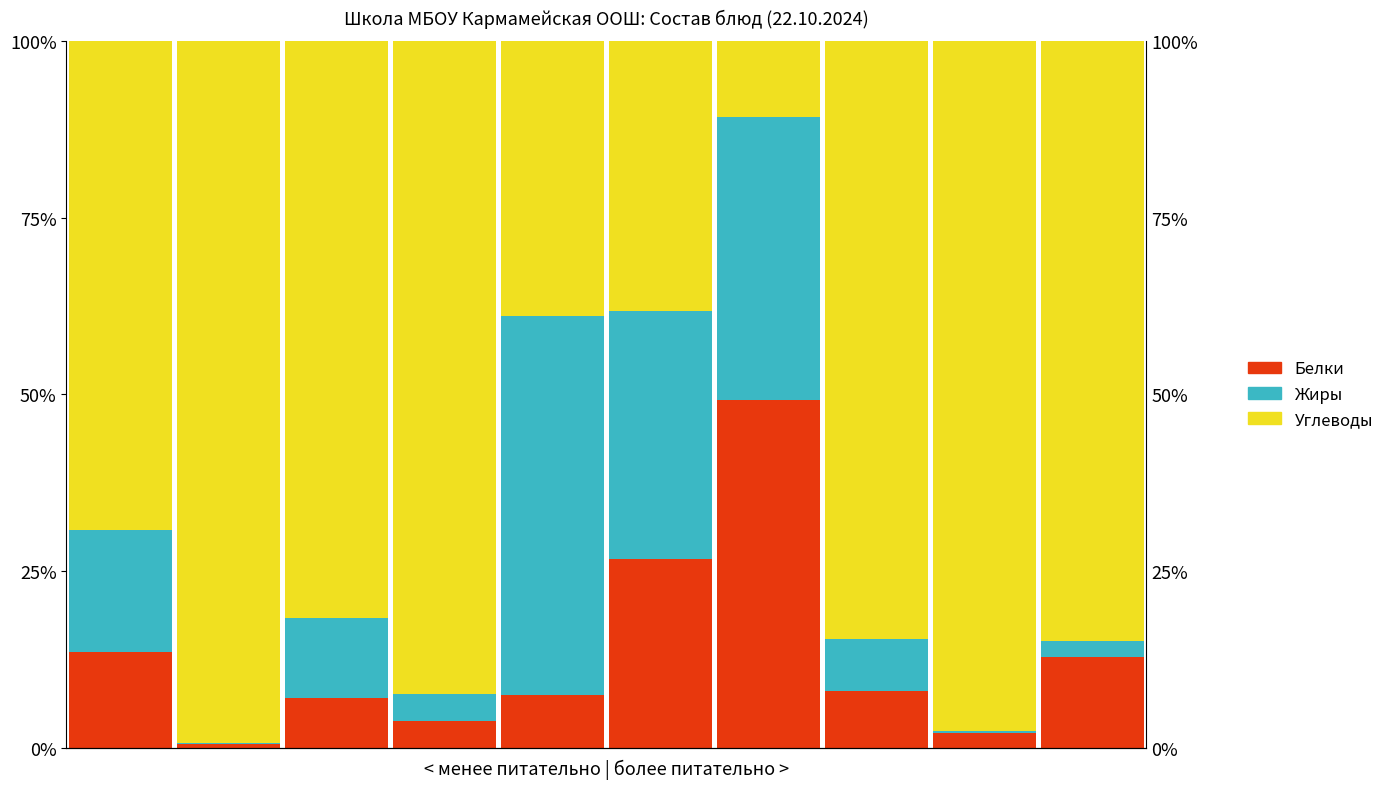

What is the lowest value of the Жиры series?

0.1